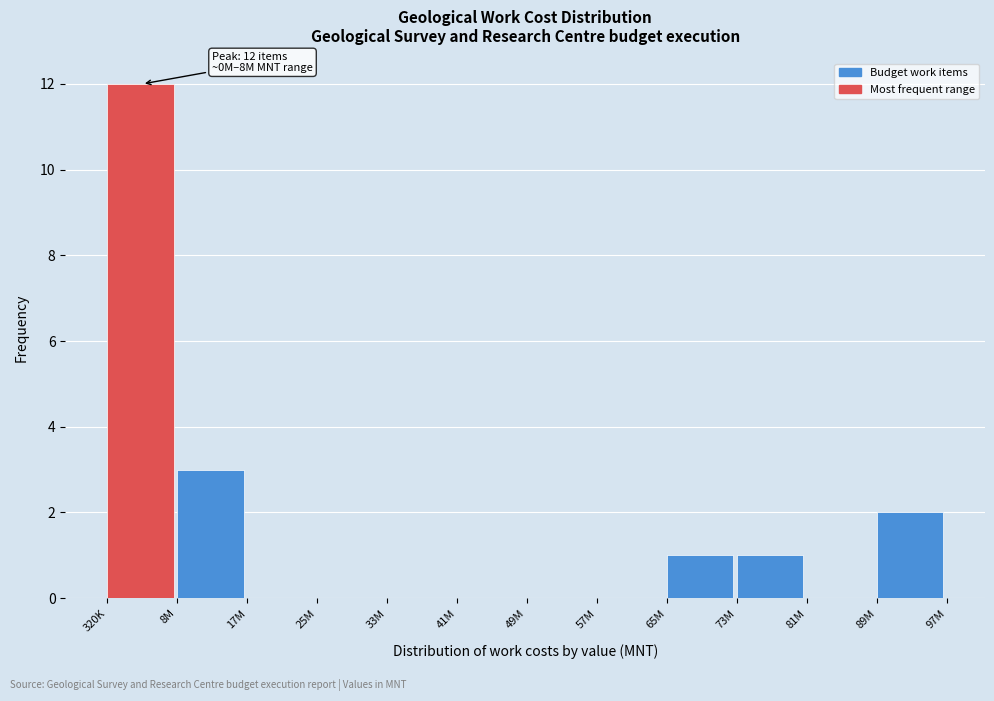

Reading left to right, list all the values displayed in this chart.

320K=12	8M=3	17M=0	25M=0	33M=0	41M=0	49M=0	57M=0	65M=1	73M=1	81M=0	89M=2